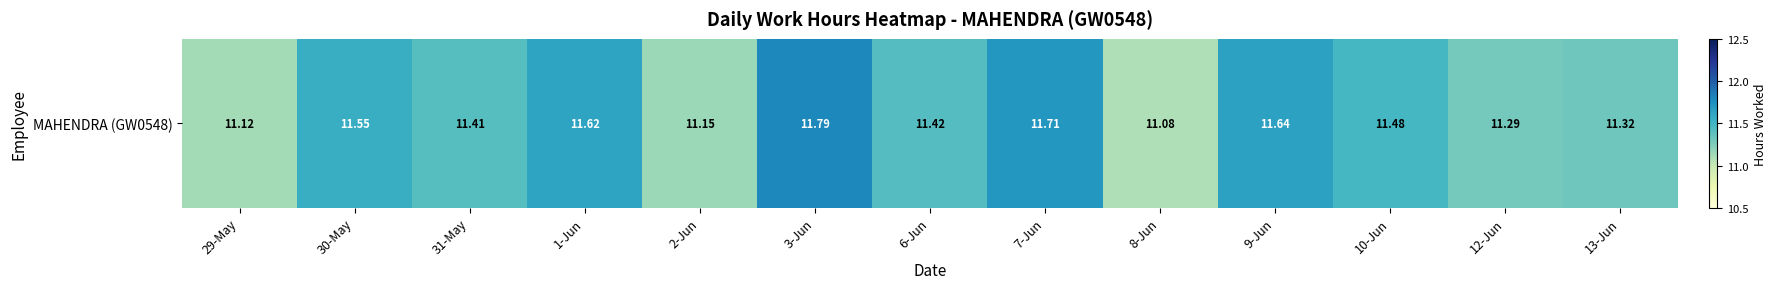

Is it true that the value at 13-Jun is 20.0?

False